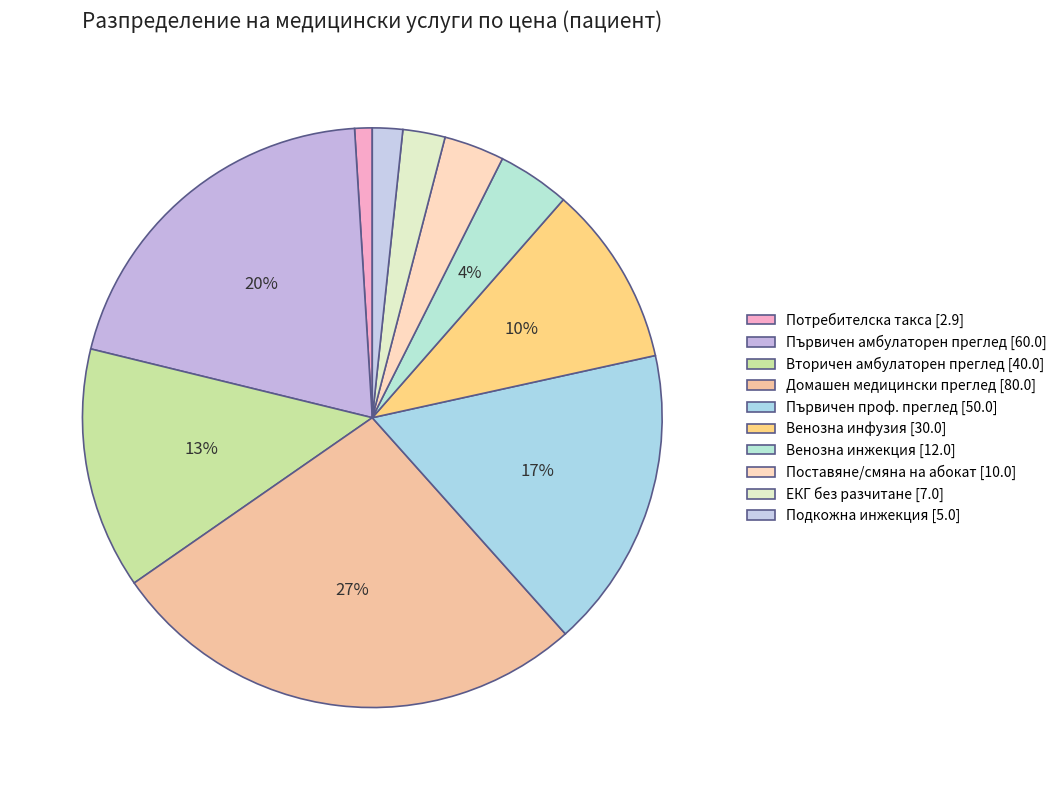

What percentage is NOT represented by Първичен проф. преглед?

83.2%